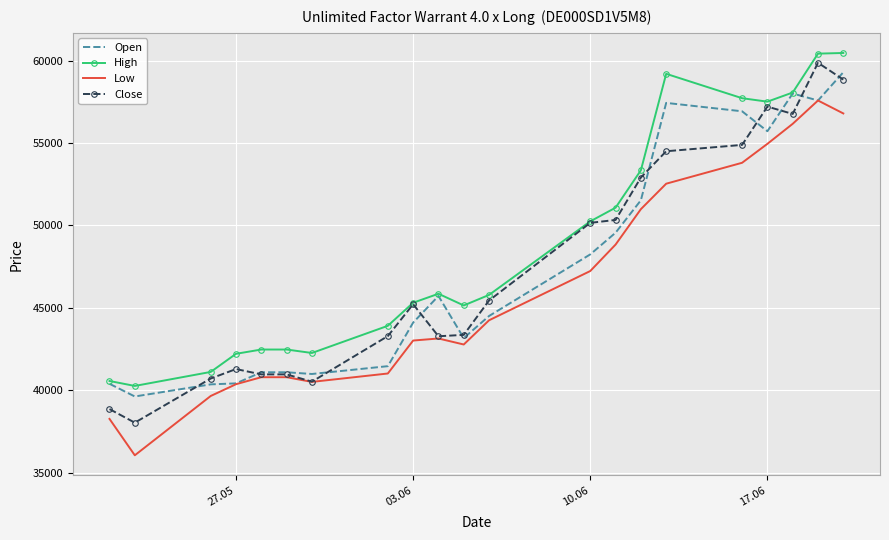

True or false: High and Low cross at least once.

False